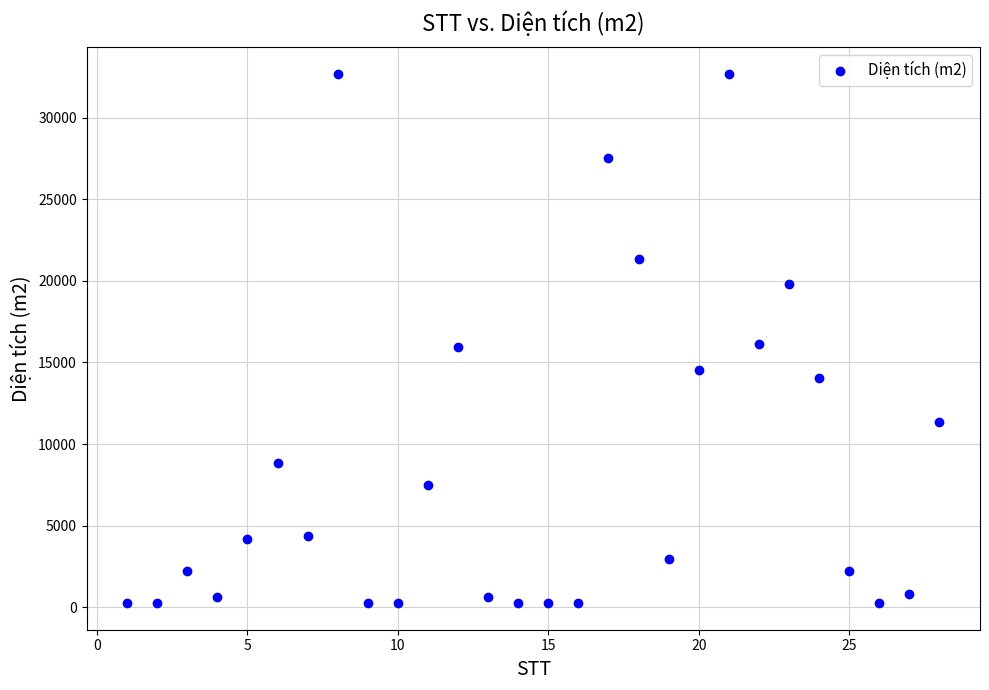

What is the range of X values (max minus min)?

27